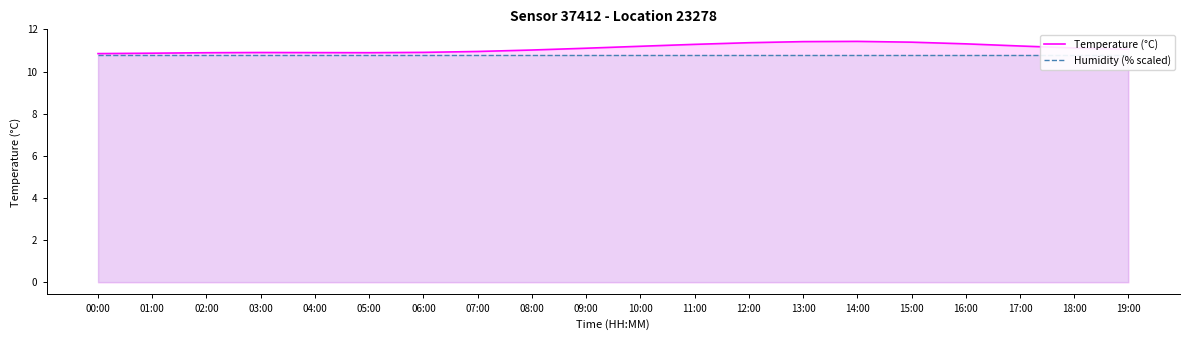

What is the spread (max minus min) of values at 04:00?

0.1